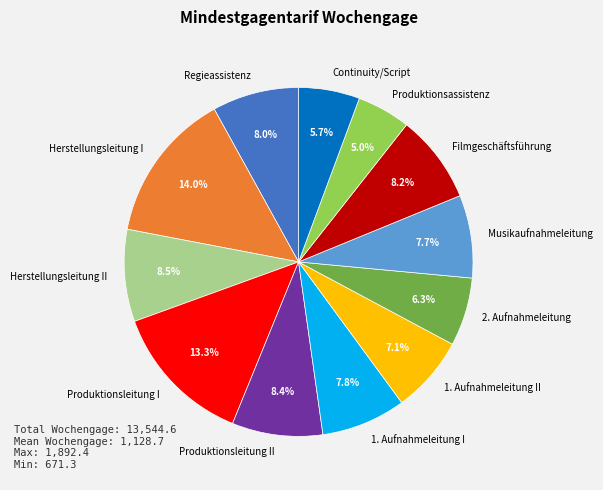

Which has a higher value, Musikaufnahmeleitung or 1. Aufnahmeleitung II?

Musikaufnahmeleitung